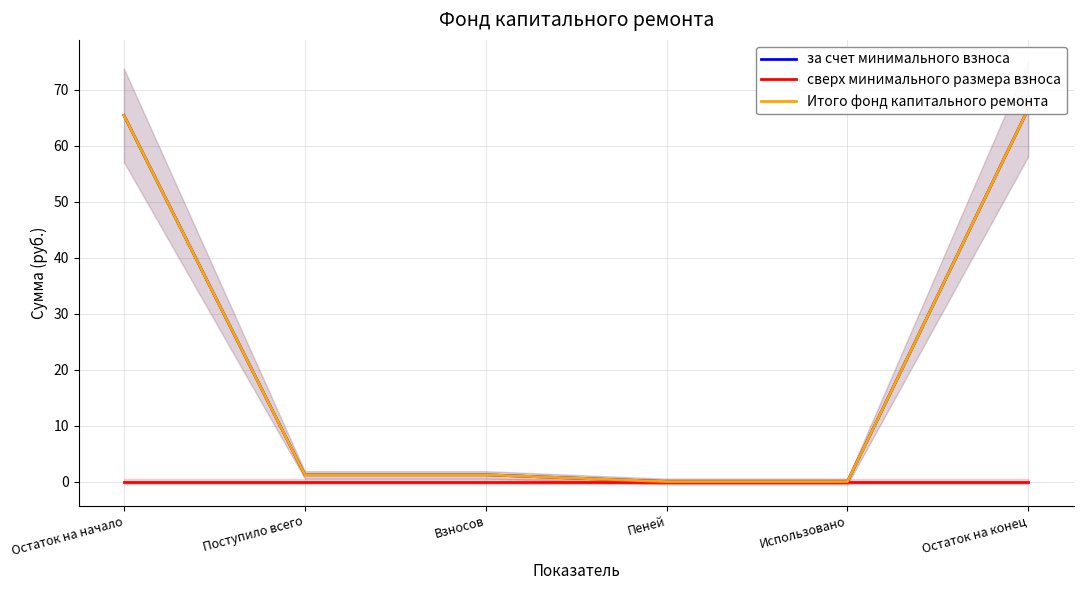

How many series are shown in this chart?

3